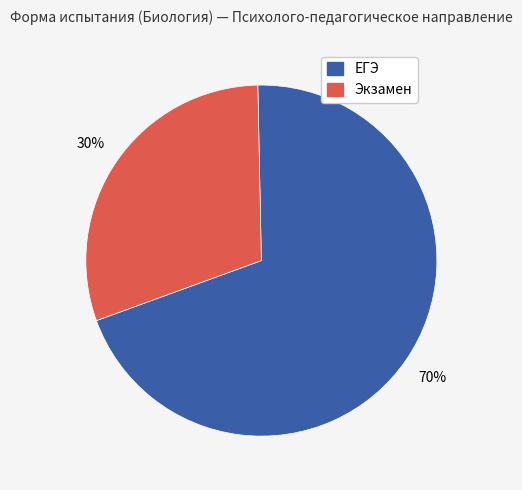

Do Экзамен and ЕГЭ together represent more than half of the pie?

Yes